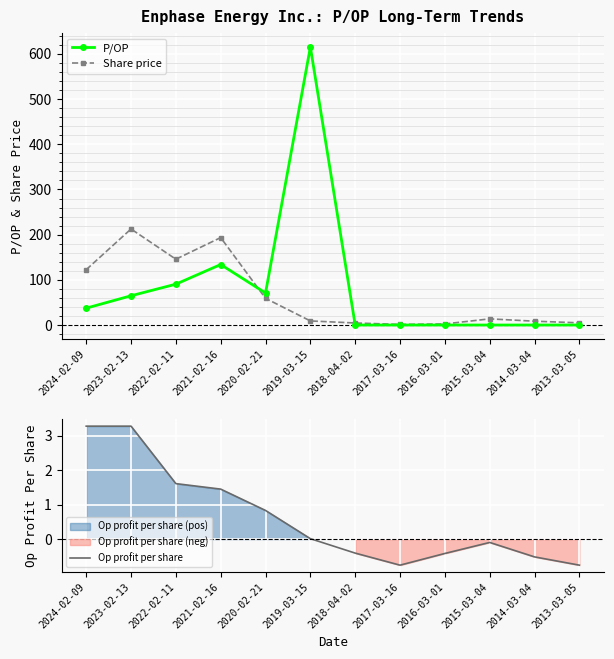

Count the number of categories in the chart.

12